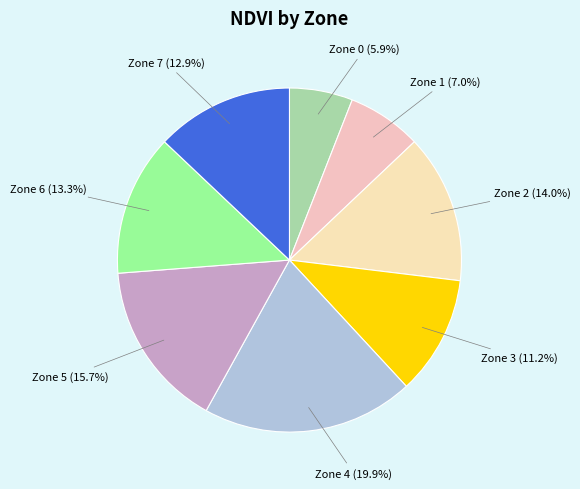

How many segments does this pie chart have?

8